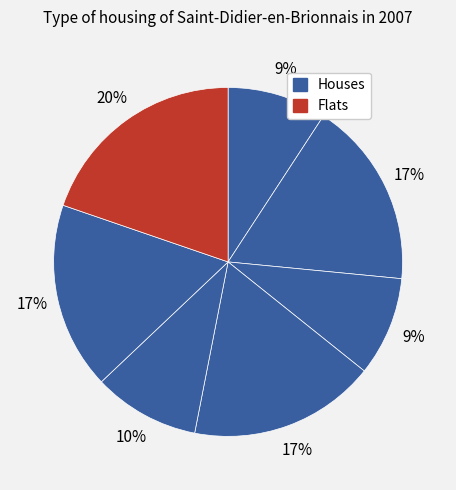

How many segments does this pie chart have?

7